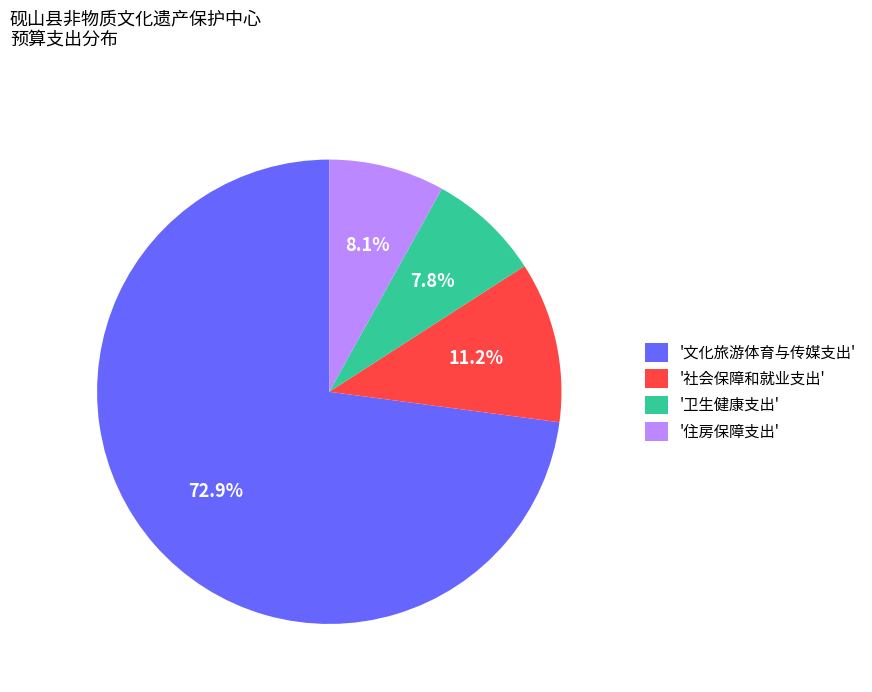

Which category has the biggest portion of the pie?

'文化旅游体育与传媒支出'